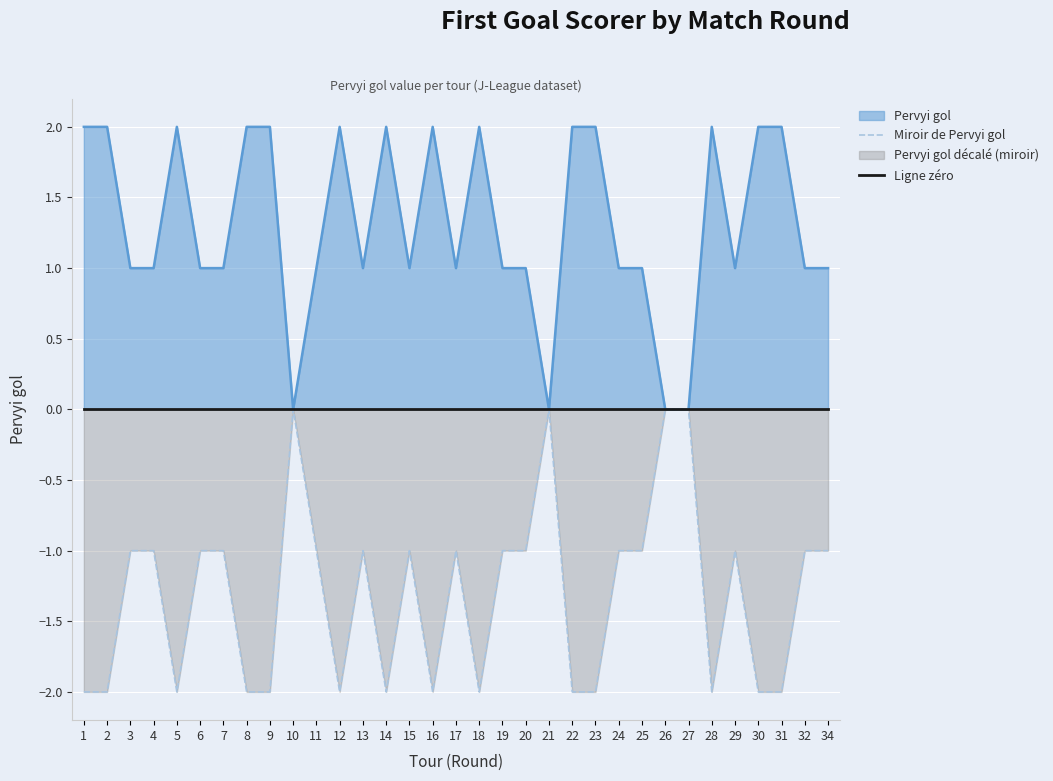

Reading left to right, list all the values displayed in this chart.

Miroir de Pervyi gol: 1=-2	2=-2	3=-1	4=-1	5=-2	6=-1	7=-1	8=-2	9=-2	10=0	11=-1	12=-2	13=-1	14=-2	15=-1	16=-2	17=-1	18=-2	19=-1	20=-1	21=0	22=-2	23=-2	24=-1	25=-1	26=0	27=0	28=-2	29=-1	30=-2	31=-2	32=-1	34=-1
Ligne zéro: 1=0	2=0	3=0	4=0	5=0	6=0	7=0	8=0	9=0	10=0	11=0	12=0	13=0	14=0	15=0	16=0	17=0	18=0	19=0	20=0	21=0	22=0	23=0	24=0	25=0	26=0	27=0	28=0	29=0	30=0	31=0	32=0	34=0